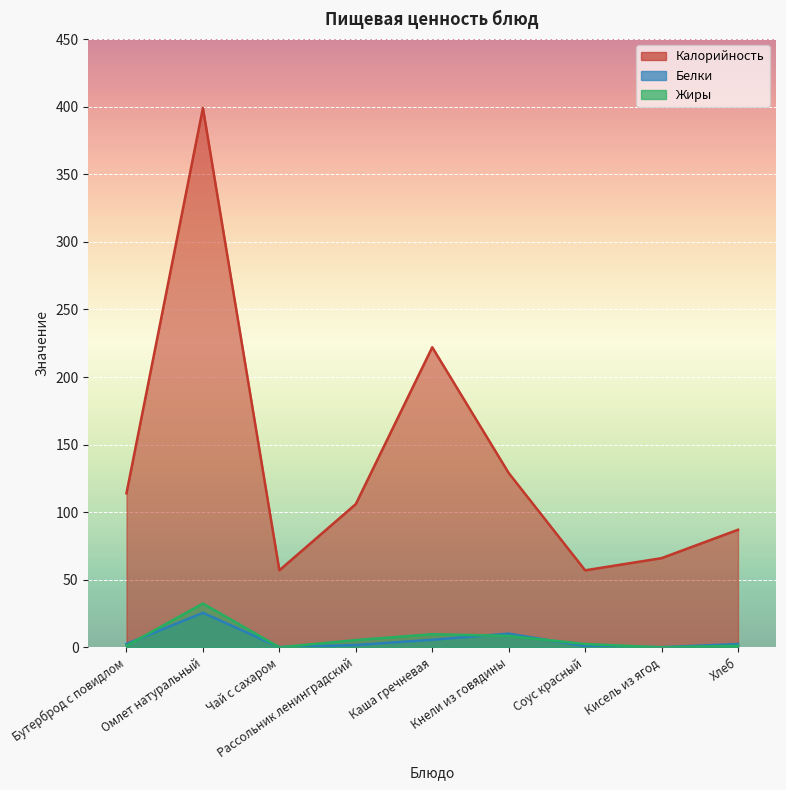

Rank the series by their maximum value, from lowest to highest.

Белки, Жиры, Калорийность